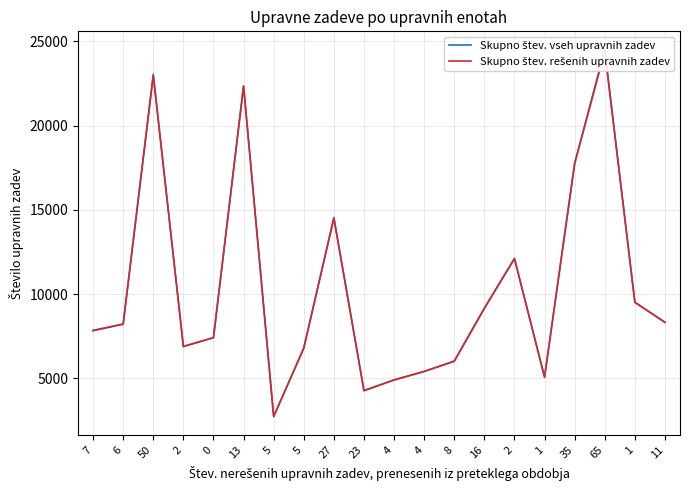

What is the total value across all series at 5?

5457